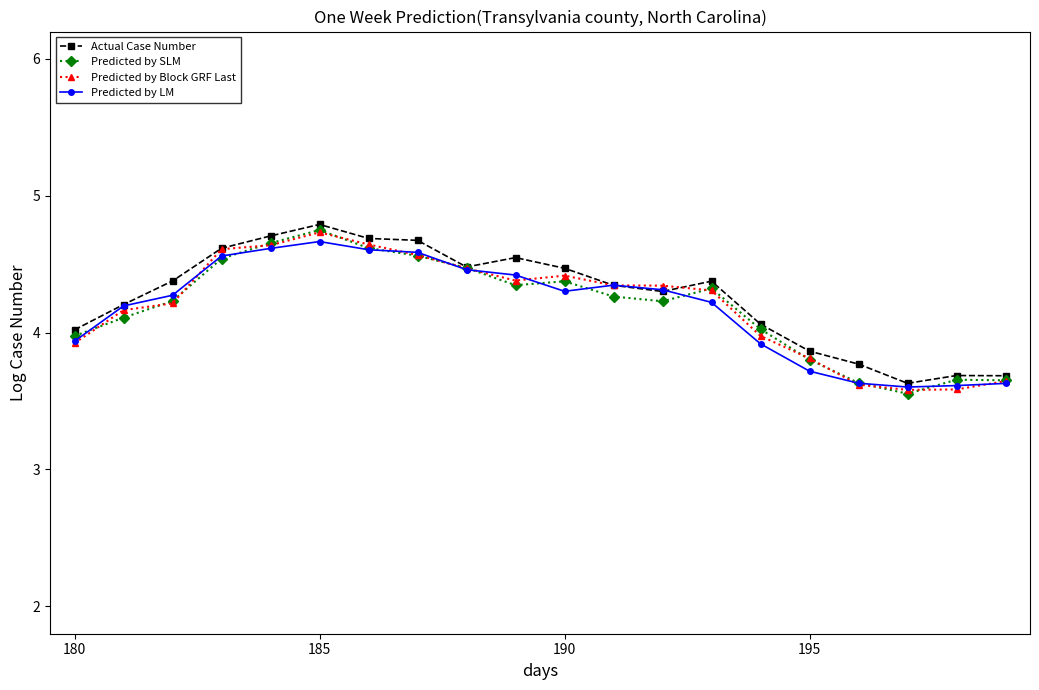

What is the greatest value displayed?

4.8